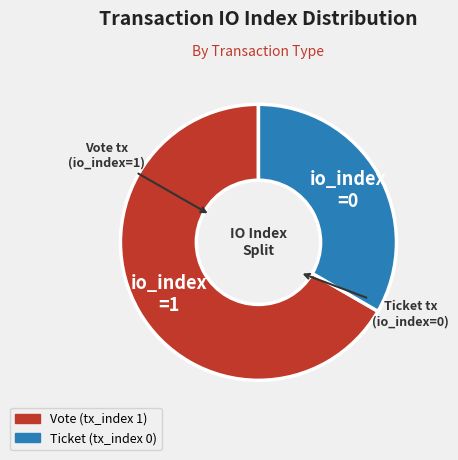

What is the smallest slice in the pie chart?

Ticket (tx_index 0)